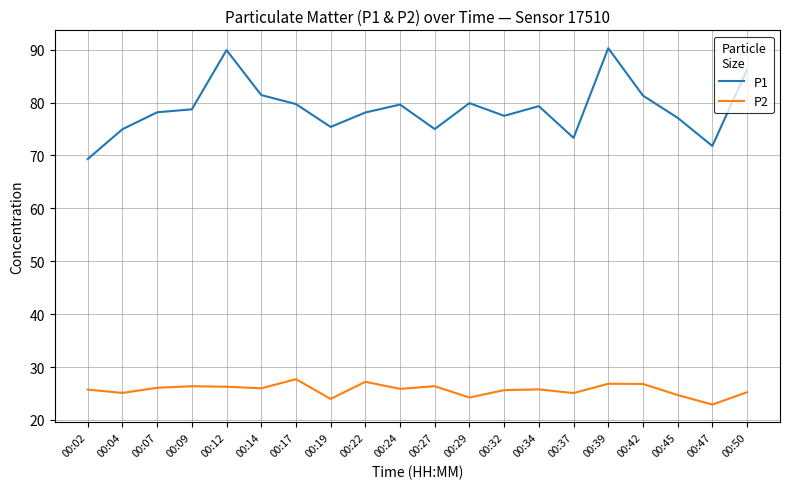

Read the P1 value at 00:04.

75.0